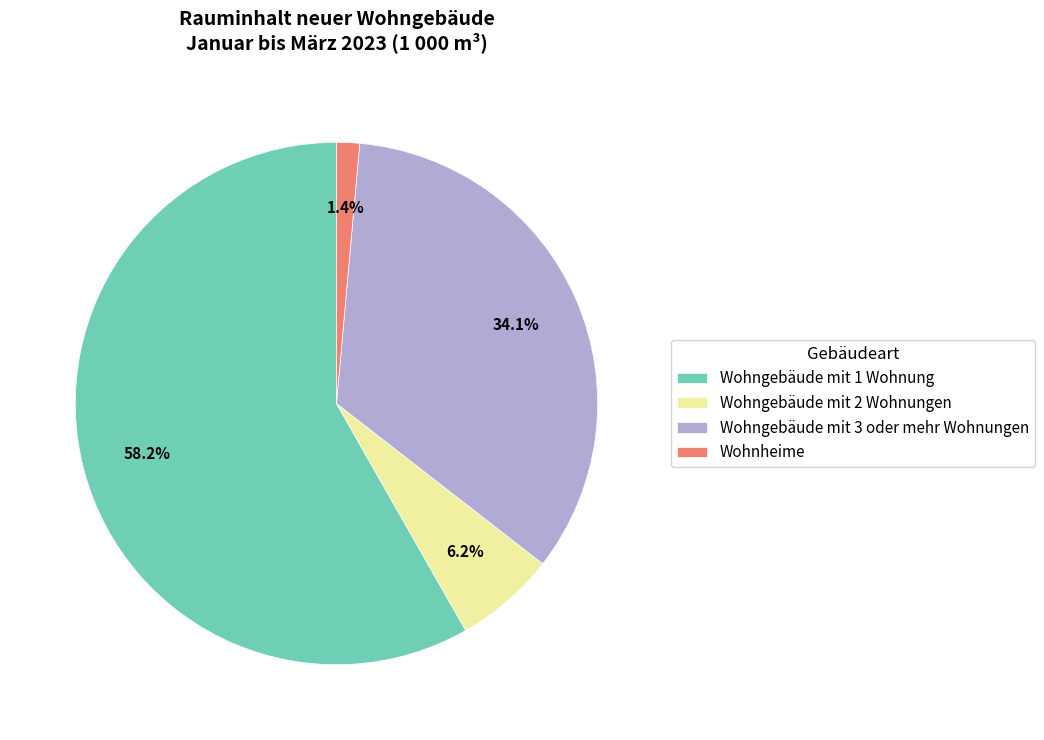

The Wohngebäude mit 3 oder mehr Wohnungen slice represents 44% of the pie. True or false?

False